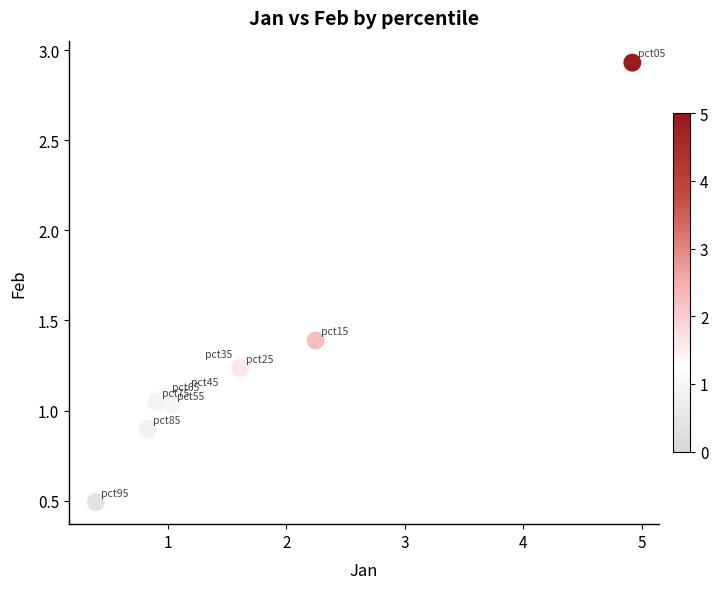

What is the range of X values (max minus min)?

4.5